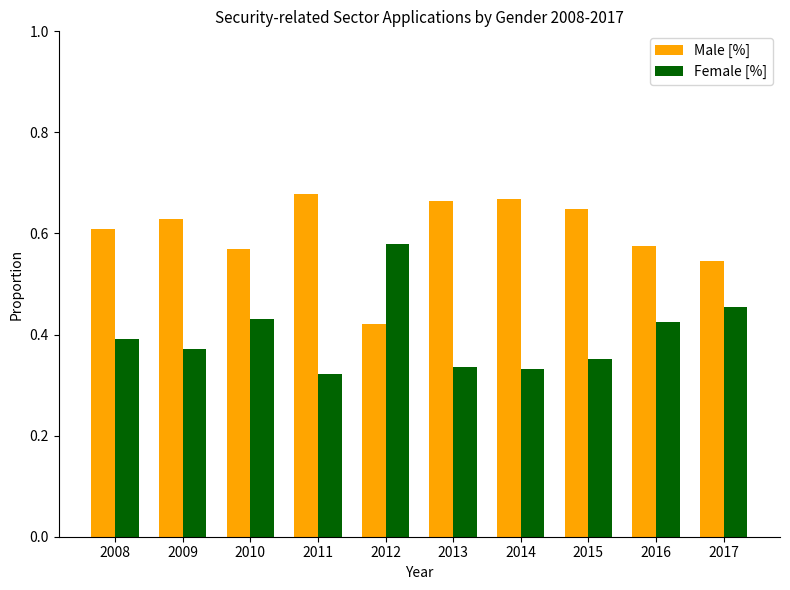

Is the value of Male [%] at 2014 greater than the value of Female [%] at 2010?

Yes